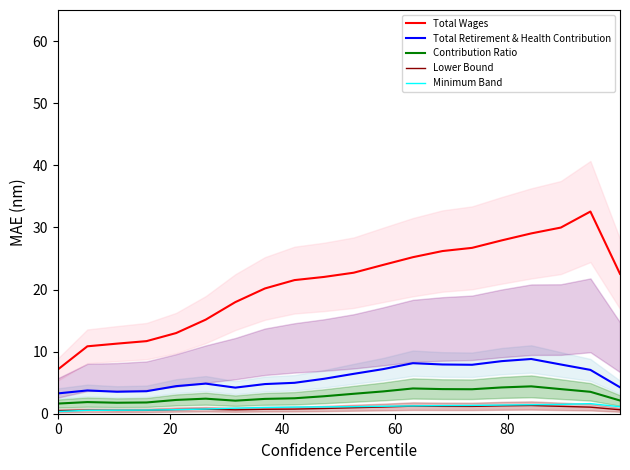

True or false: Contribution Ratio and Total Wages cross at least once.

False